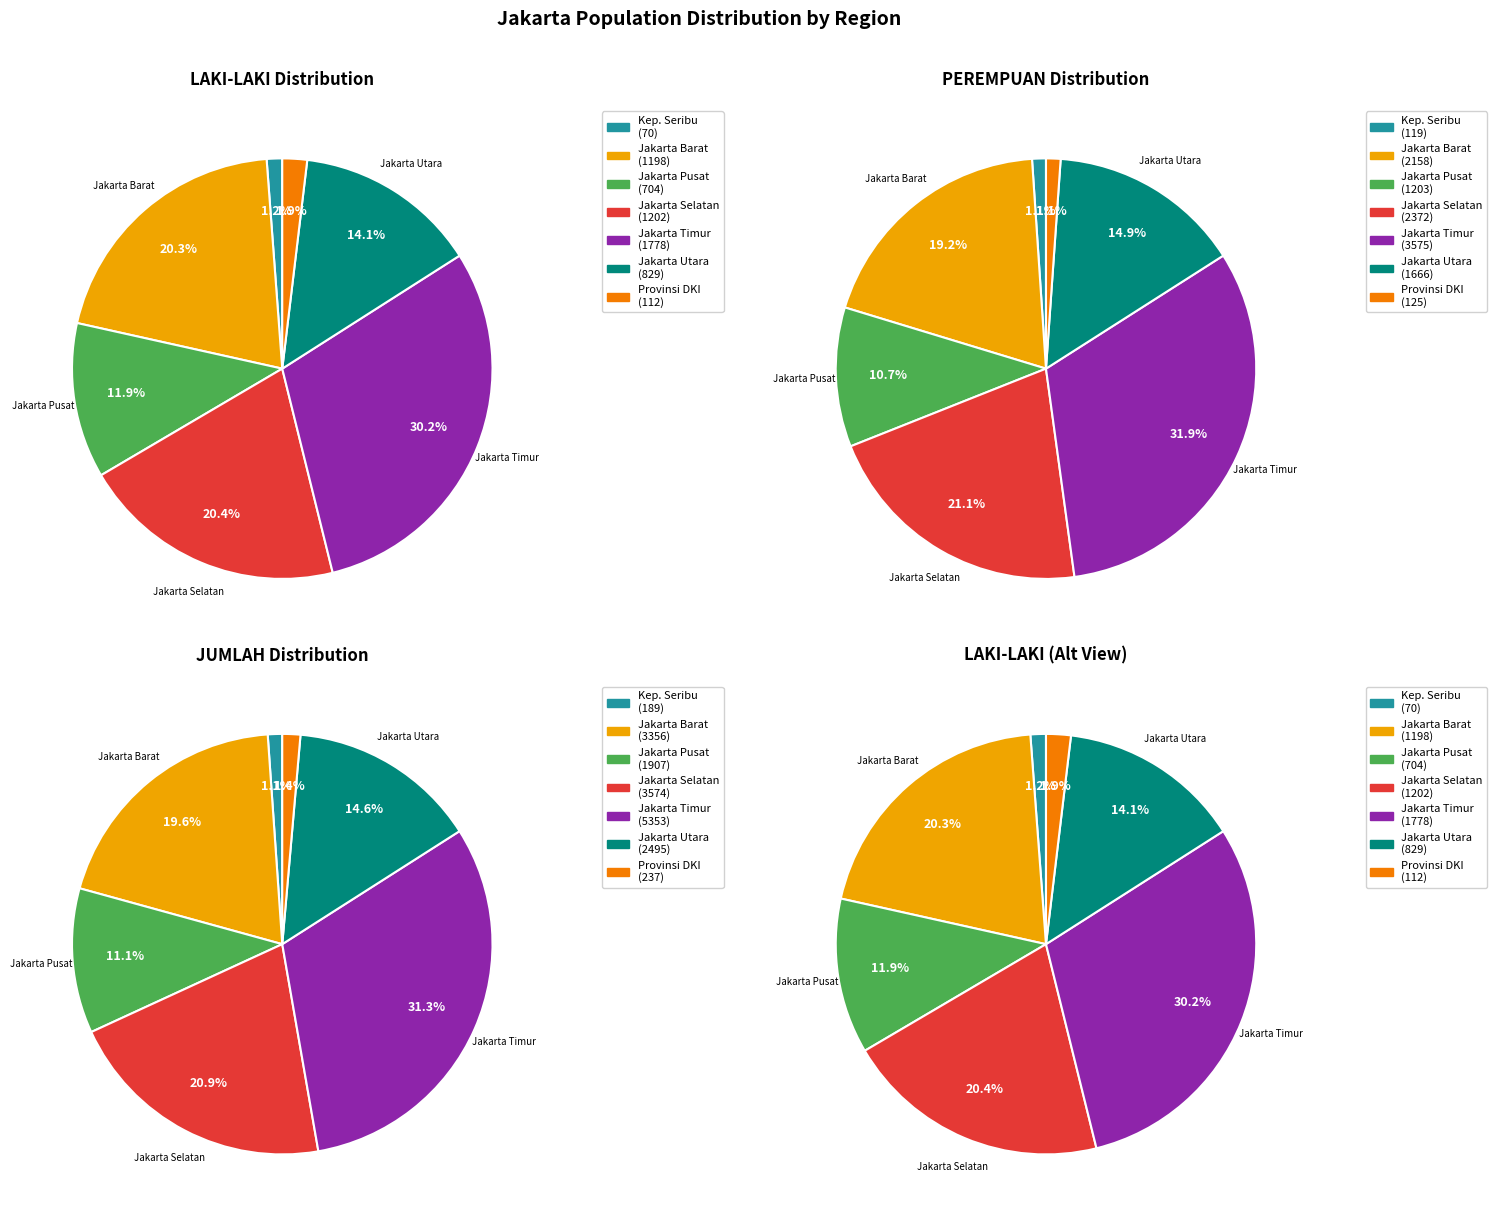

Does KOTA ADMINISTRASI JAKARTA UTARA account for over 50% of the chart?

No